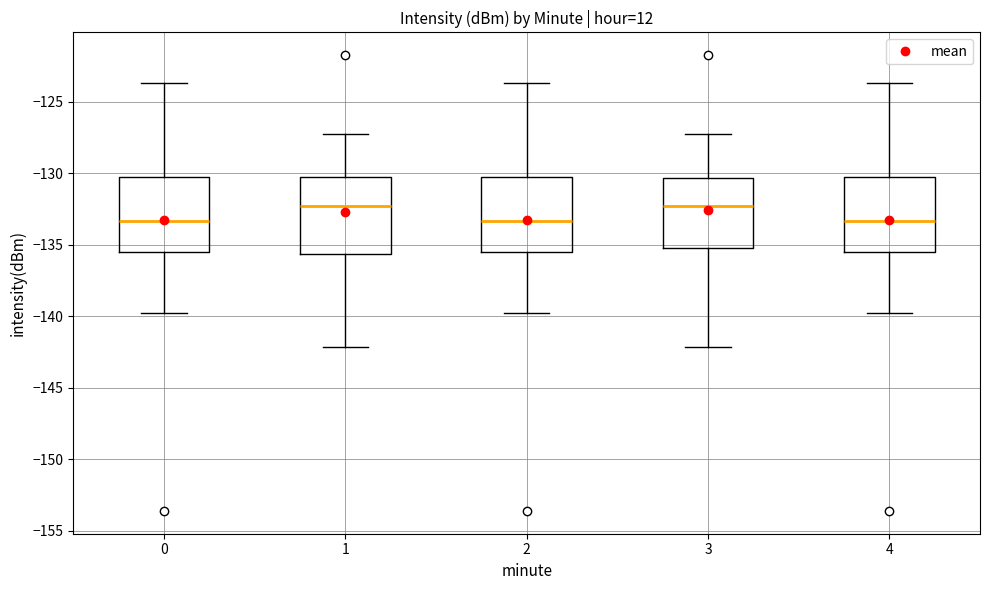

Where does the upper whisker of the box at x = 2 end on the y-axis? The values are not printed on the chart, so give them approximately, as read against the axis.

-123.5